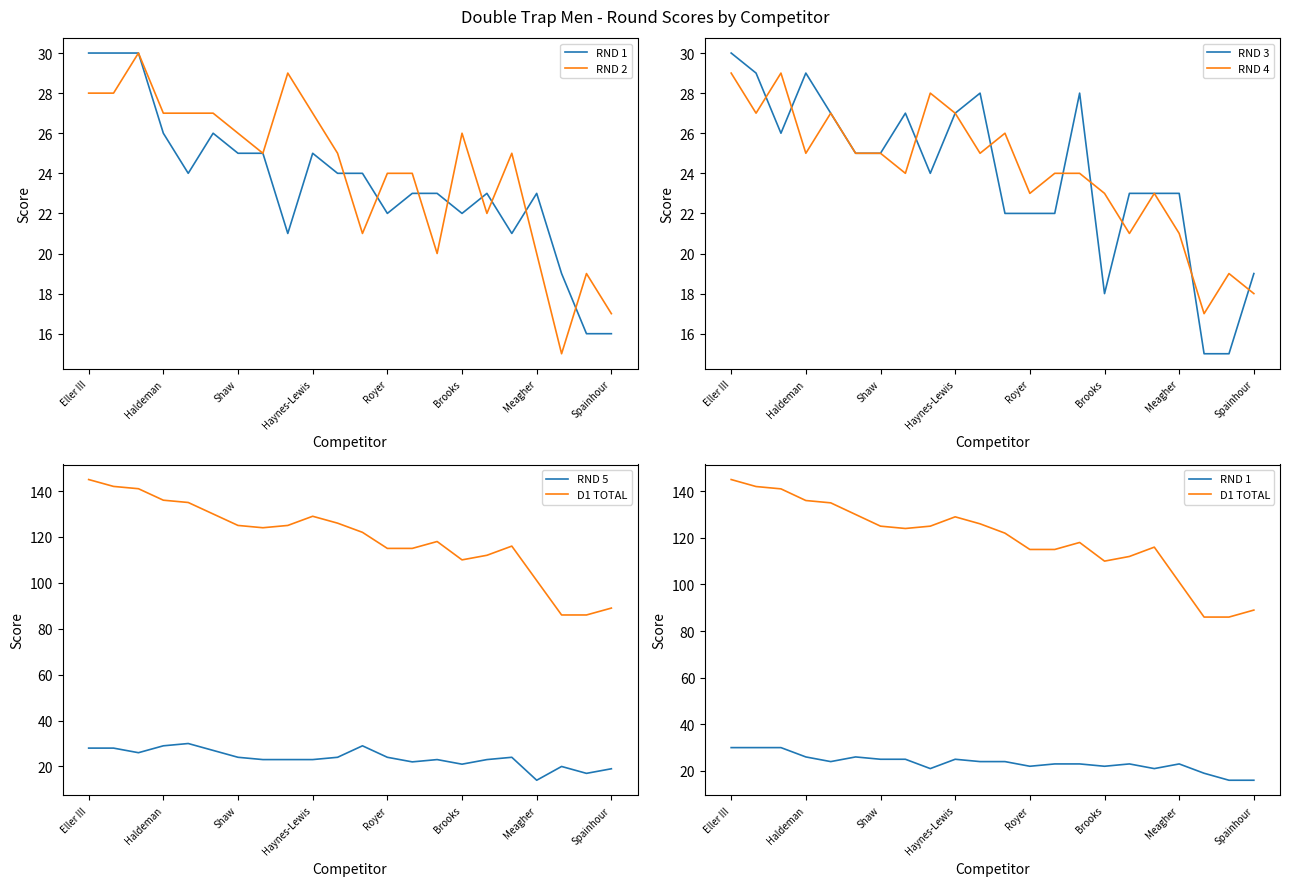

At how many categories does at least one series exceed 22?

22